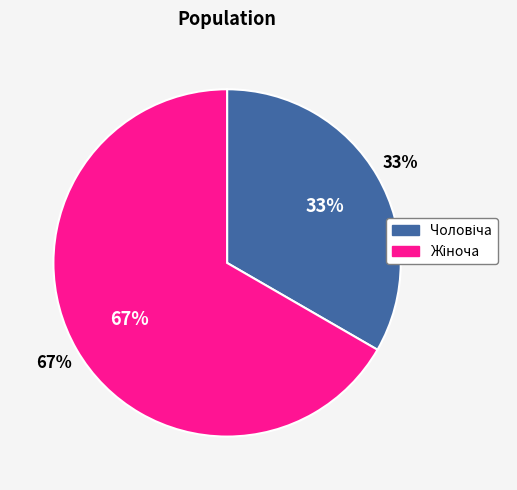

Count the number of slices in the pie.

2